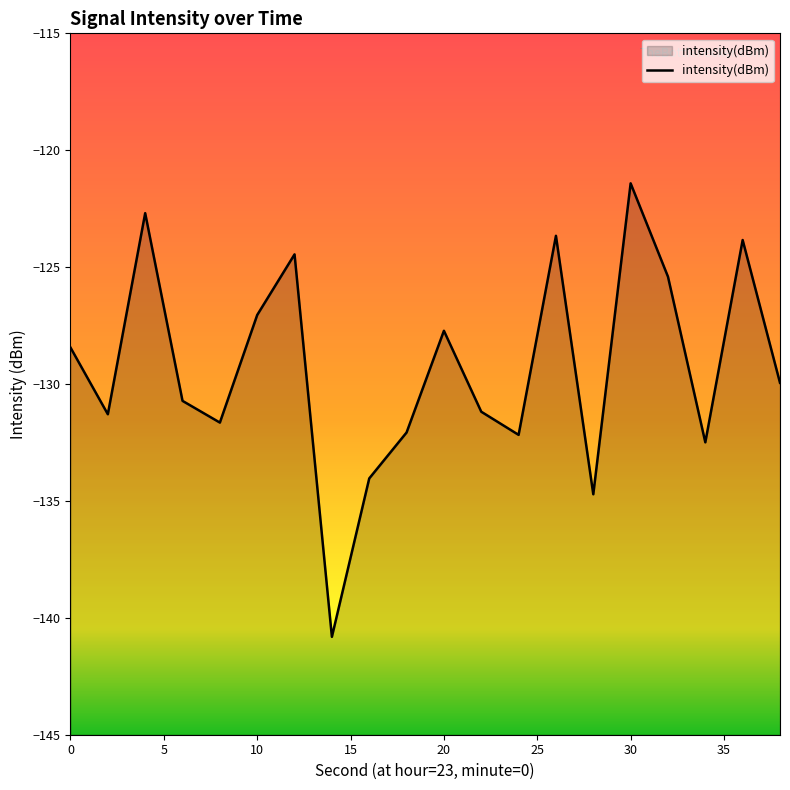

What is the average value?

-129.3